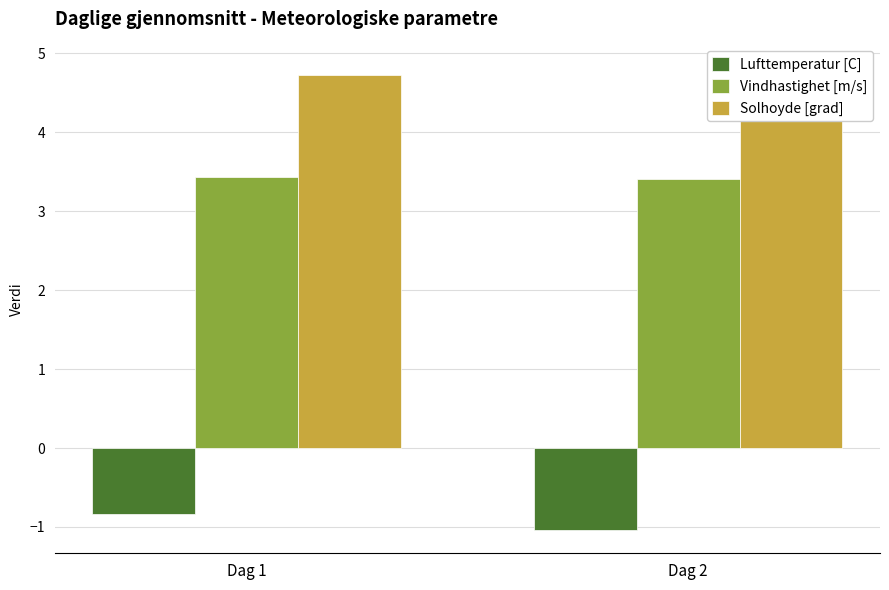

True or false: Lufttemperatur [C] has a value of -1.0 at Dag 2.

True